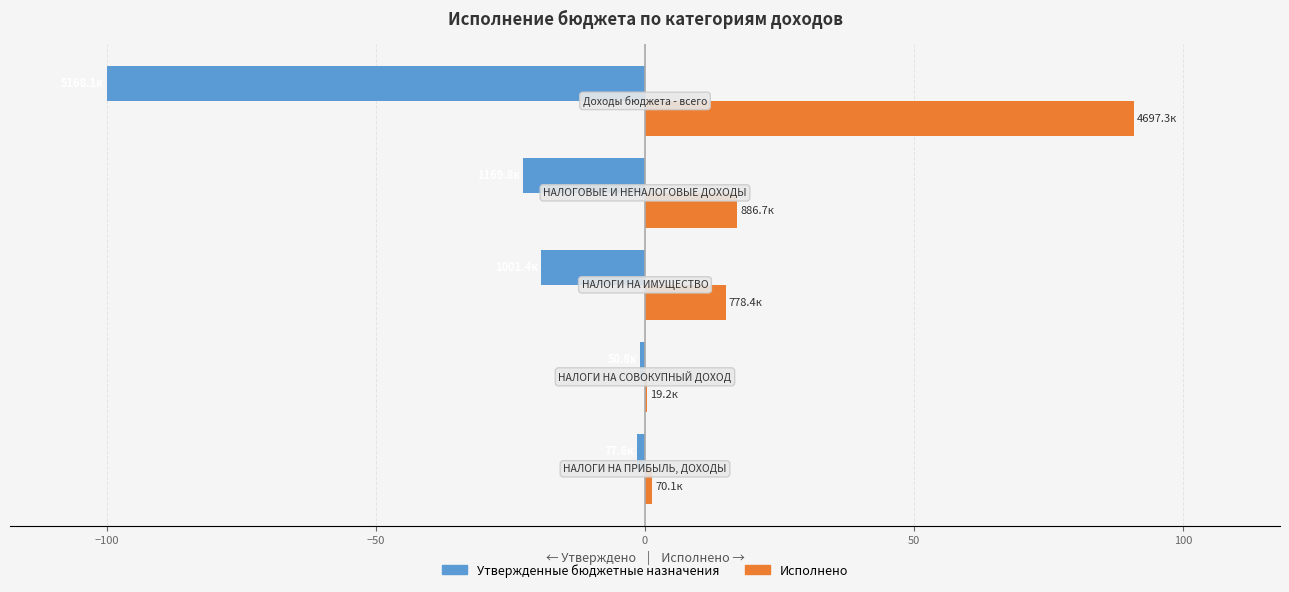

Which series has the largest total across all categories?

Исполнено